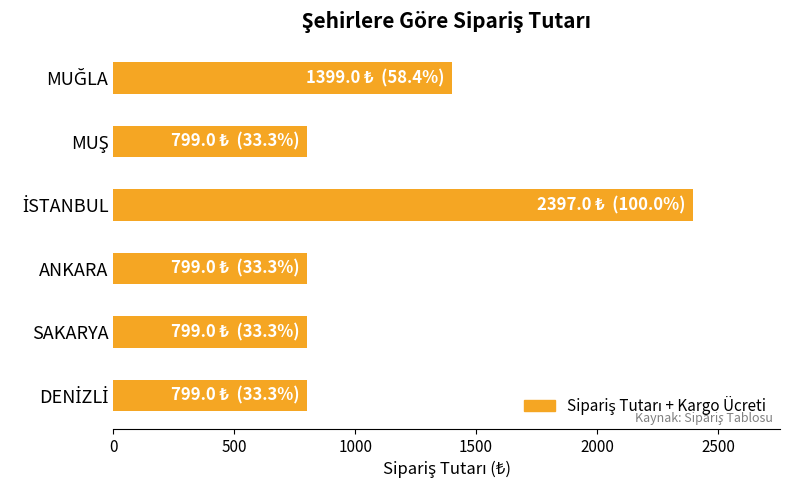

The value at SAKARYA is 799. True or false?

True